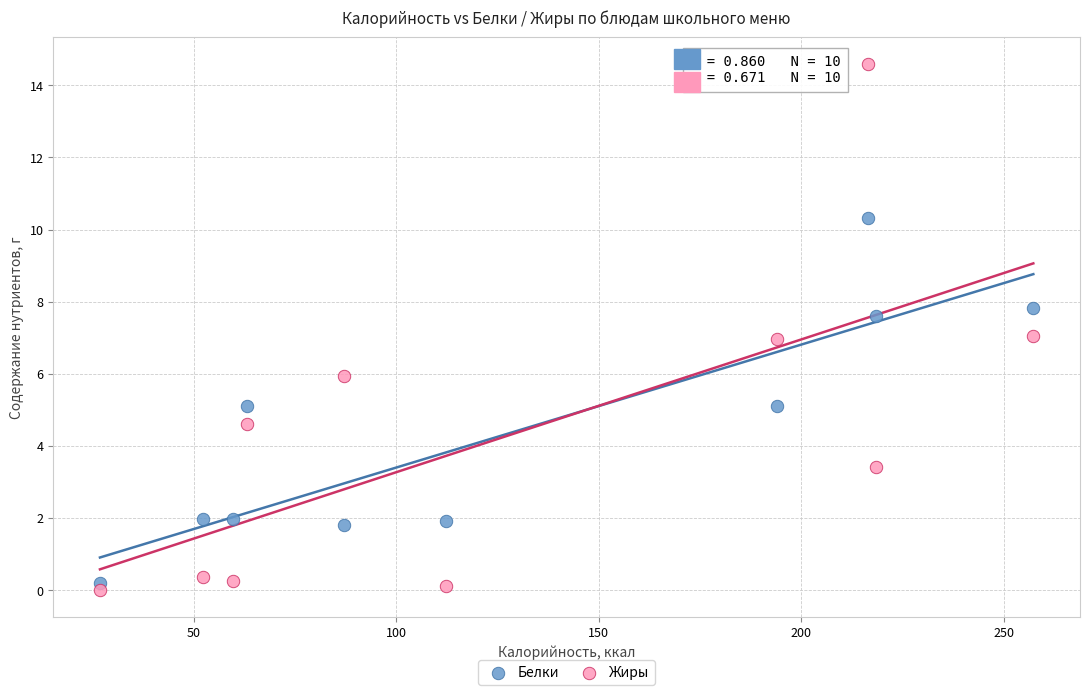

Which series contains the highest Y value?

Жиры